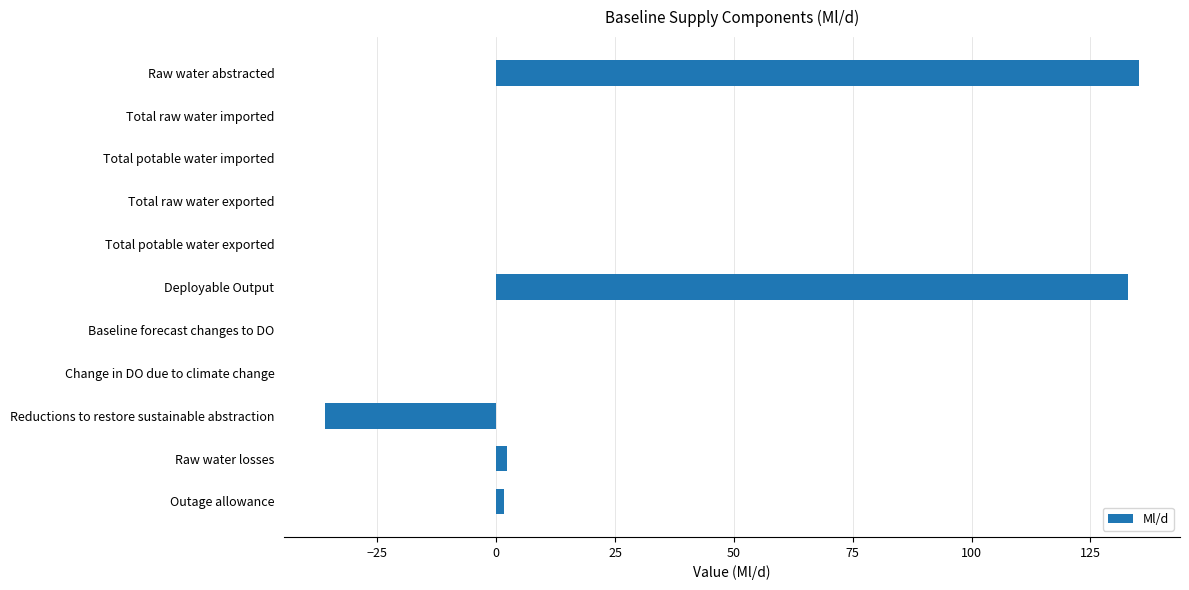

What is the greatest value displayed?

135.3